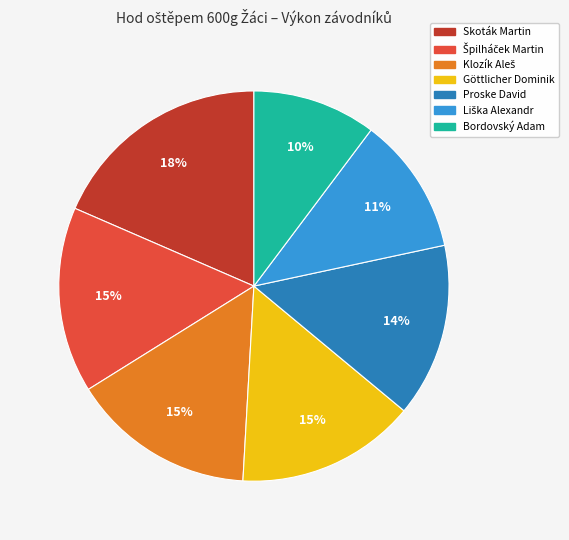

Is Bordovský Adam the majority of the pie?

No